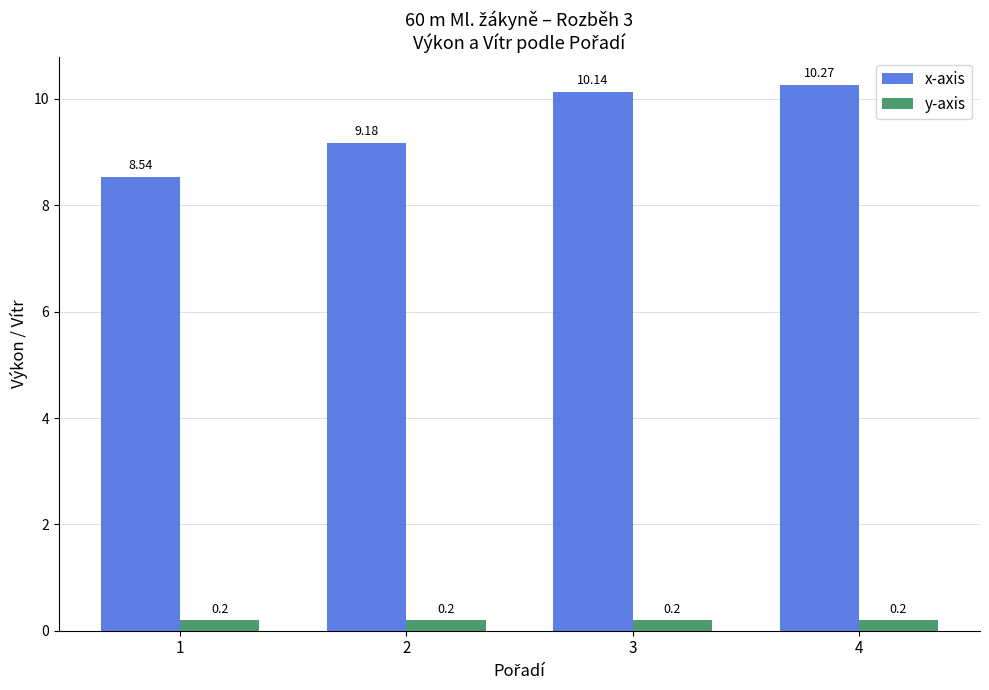

How many distinct data groups are displayed?

2